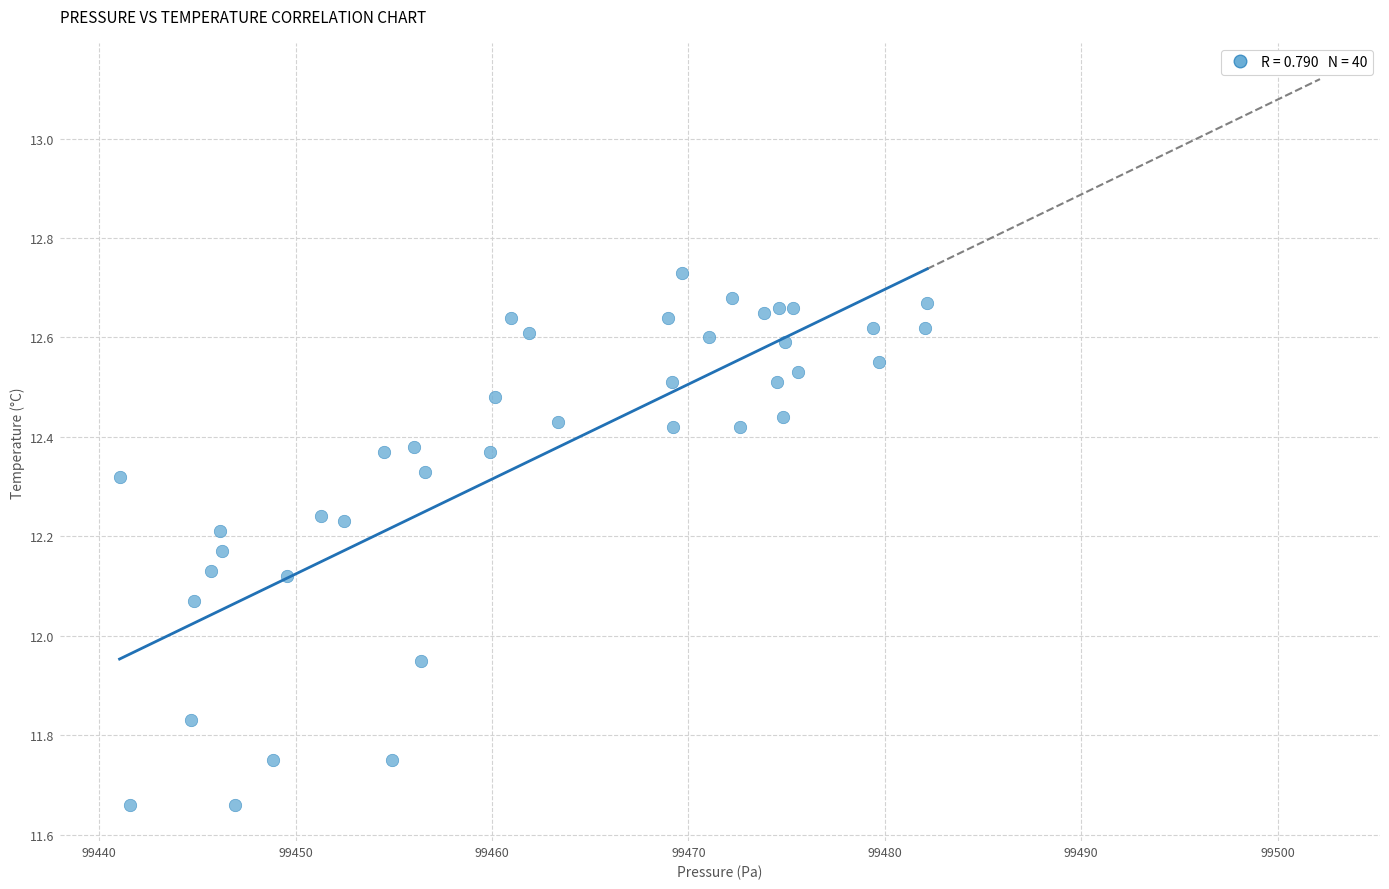

What is the range of X values (max minus min)?

41.1